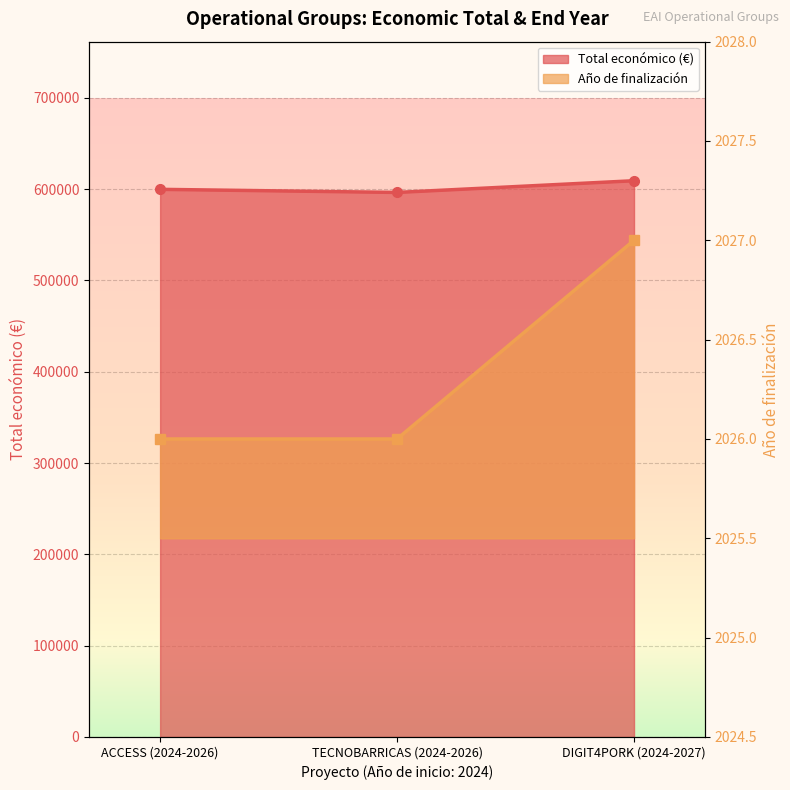

At which label does Total económico (€) line first exceed 599779?

DIGIT4PORK (2024-2027)